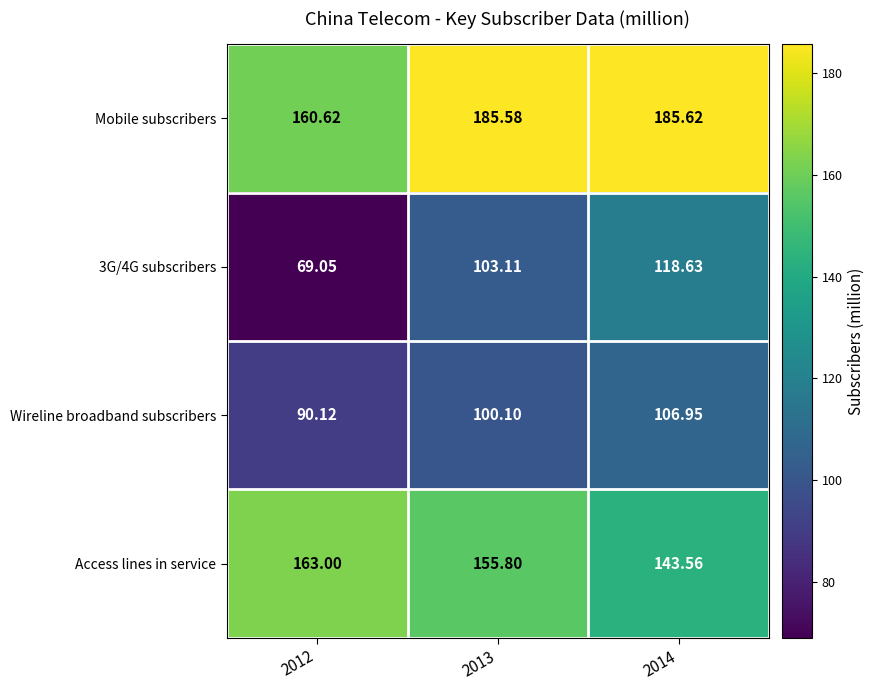

Between 2012 and 2014, which series saw the biggest shift?

3G/4G subscribers